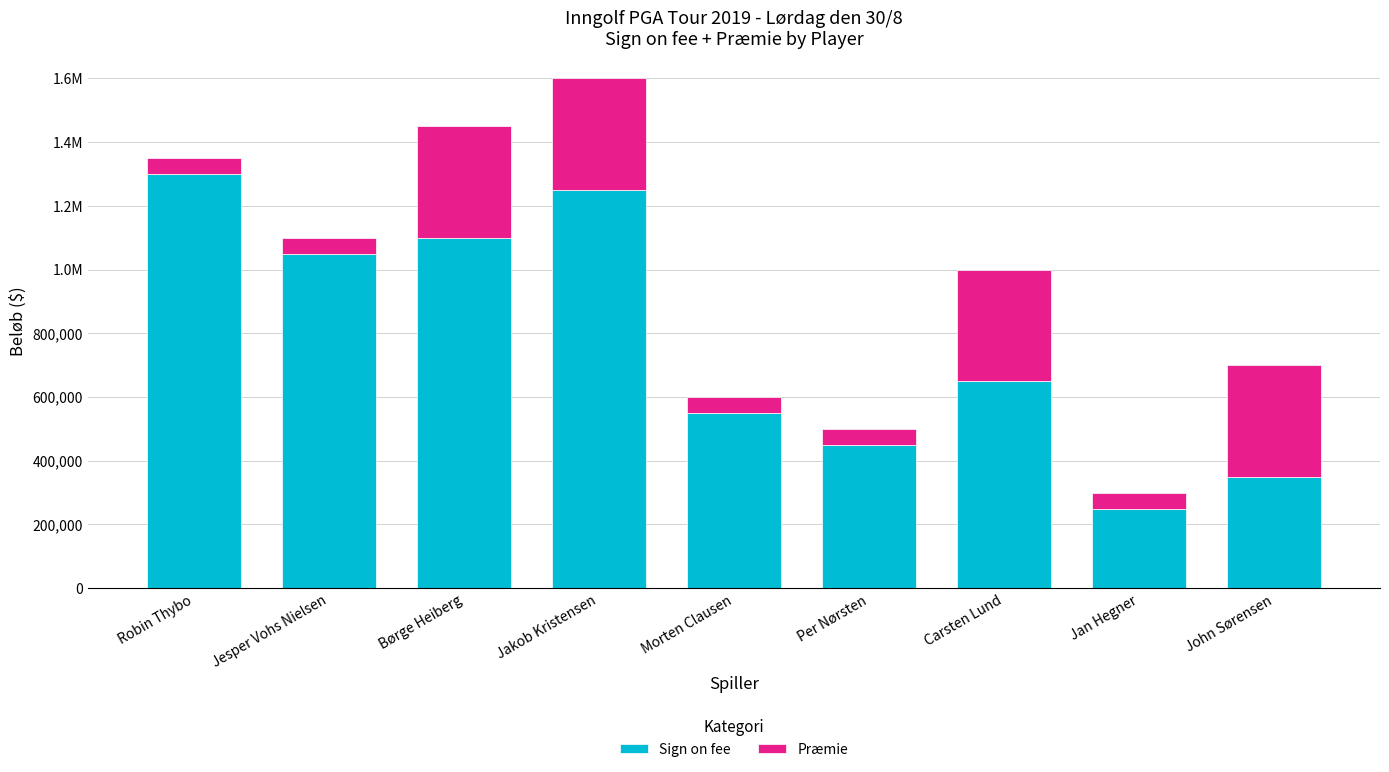

Rank the series at Per Nørsten from highest to lowest value.

Sign on fee, Præmie